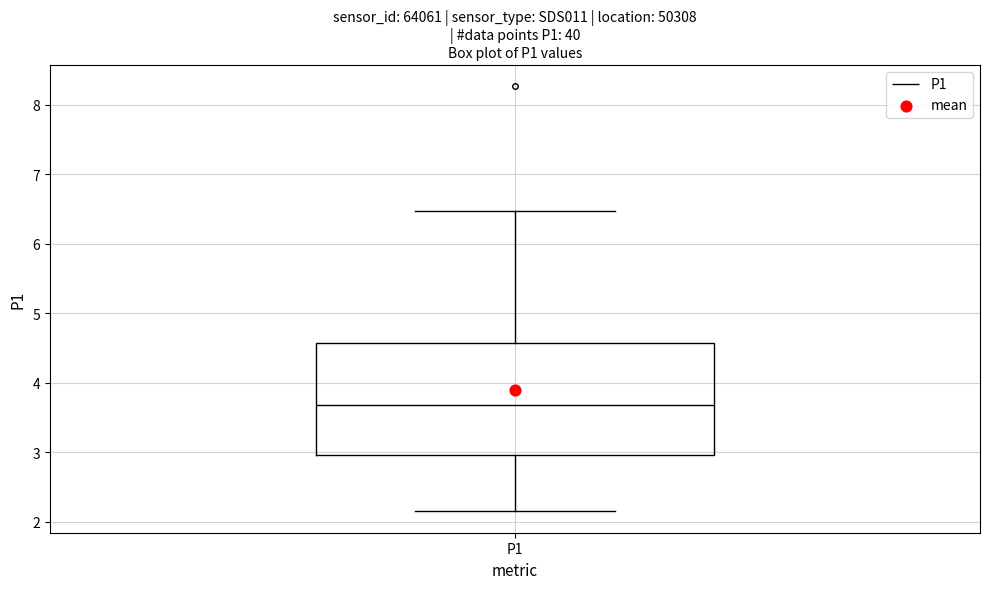

Where is the lower edge of the box for P1 on the y-axis? The values are not printed on the chart, so give them approximately, as read against the axis.

3.0